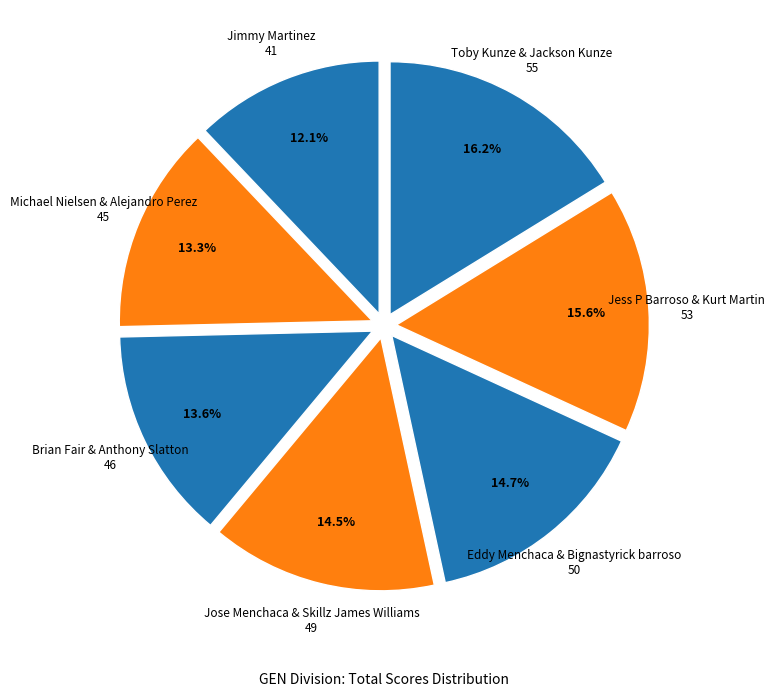

Count the number of slices in the pie.

7